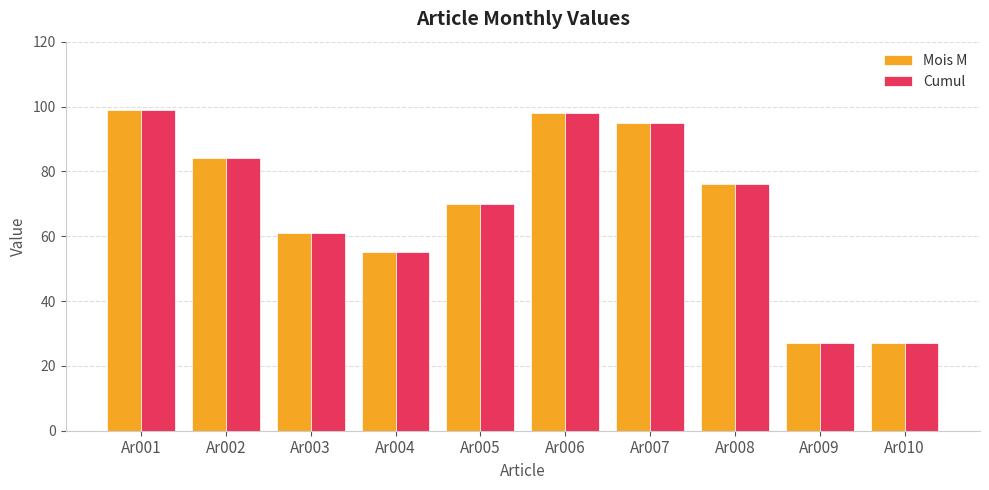

Reading right to left, transcribe all the data shown in this chart.

Mois M: 27	27	76	95	98	70	55	61	84	99
Cumul: 27	27	76	95	98	70	55	61	84	99